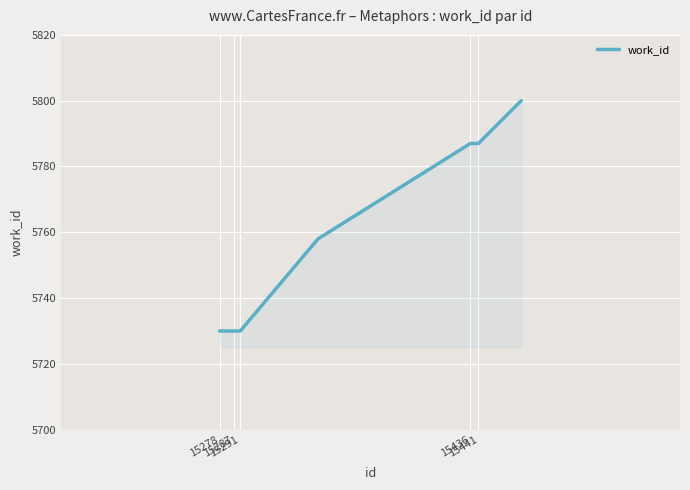

Reading left to right, list all the values displayed in this chart.

5730	5730	5730	5730	5730	5758	5787	5787	5787	5800